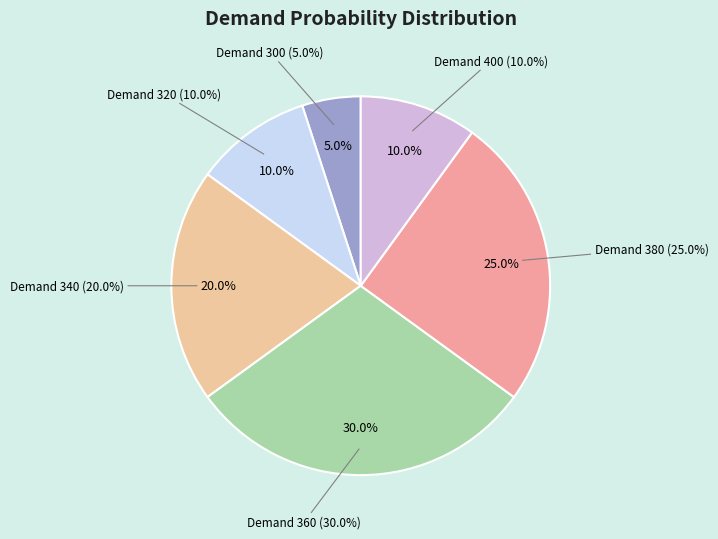

Does 400 represent more than half of the total?

No